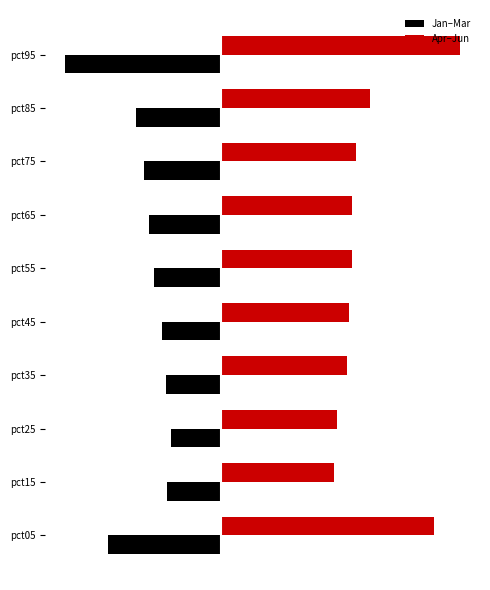

At how many categories does at least one series exceed 0?

10